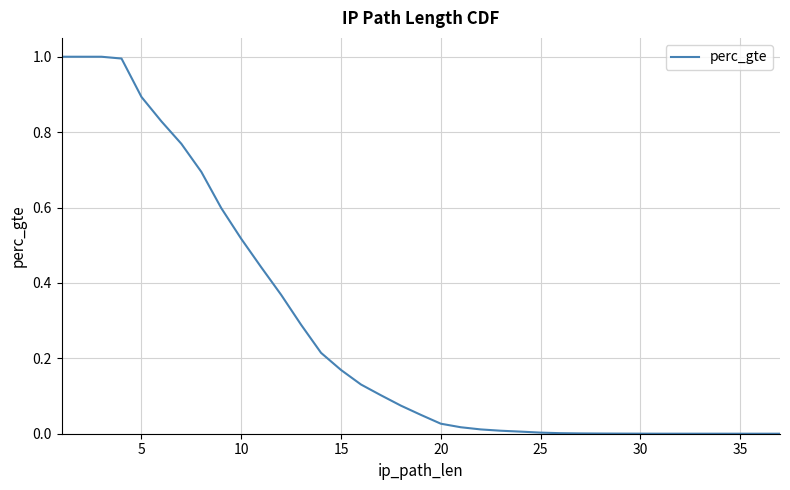

True or false: the data shows 0.2 at 10.

False